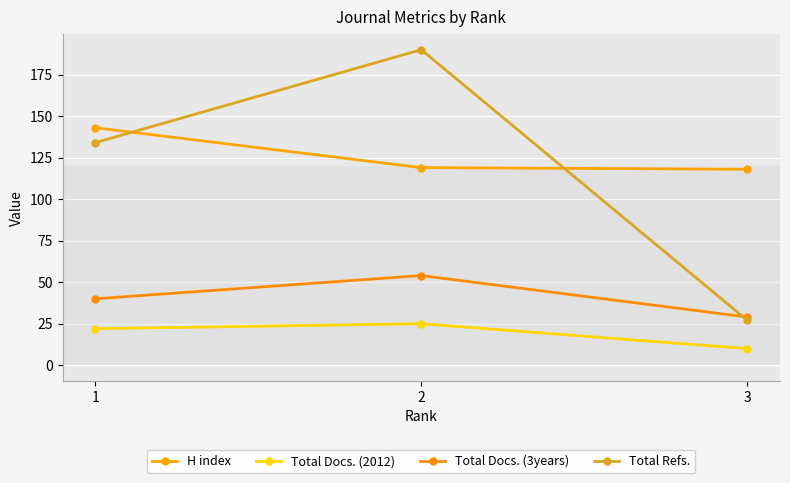

Is the value of H index at 2 greater than the value of Total Docs. (2012) at 3?

Yes